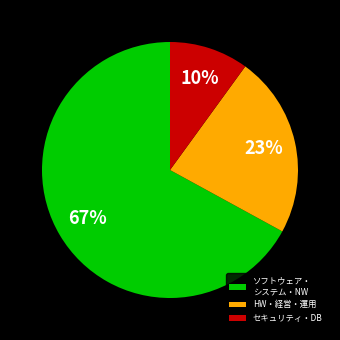

To the nearest percent, what is the average slice percentage?

33%